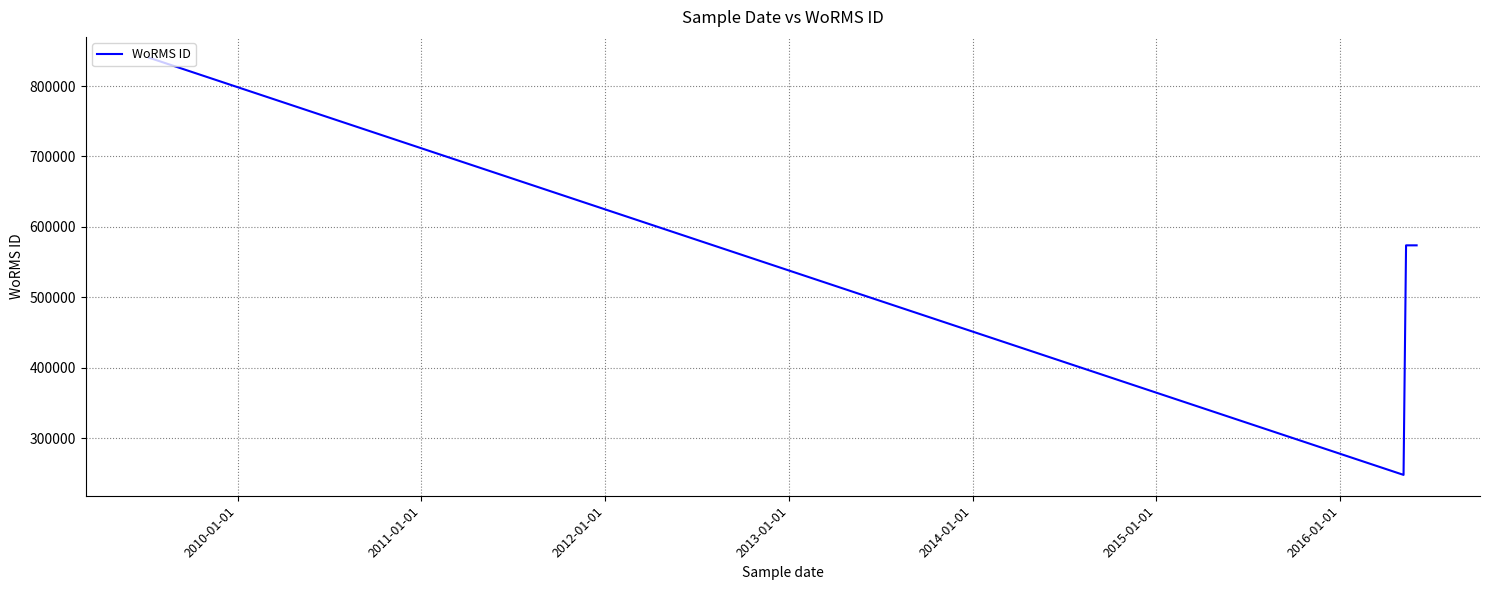

How many values are below 573884?

1